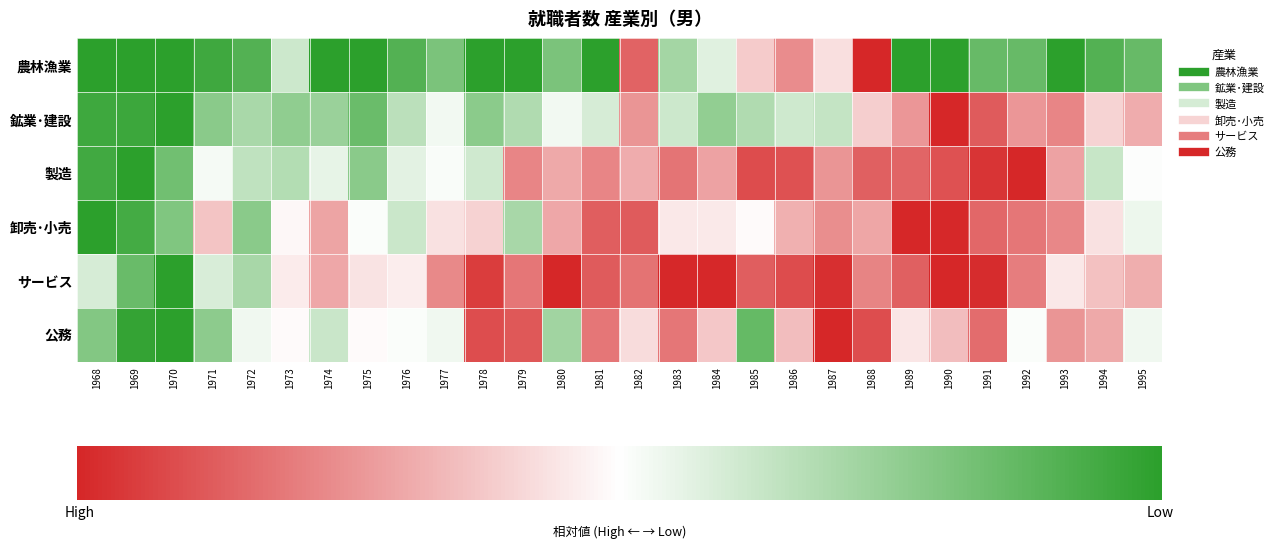

Which series has the largest total across all categories?

サービス